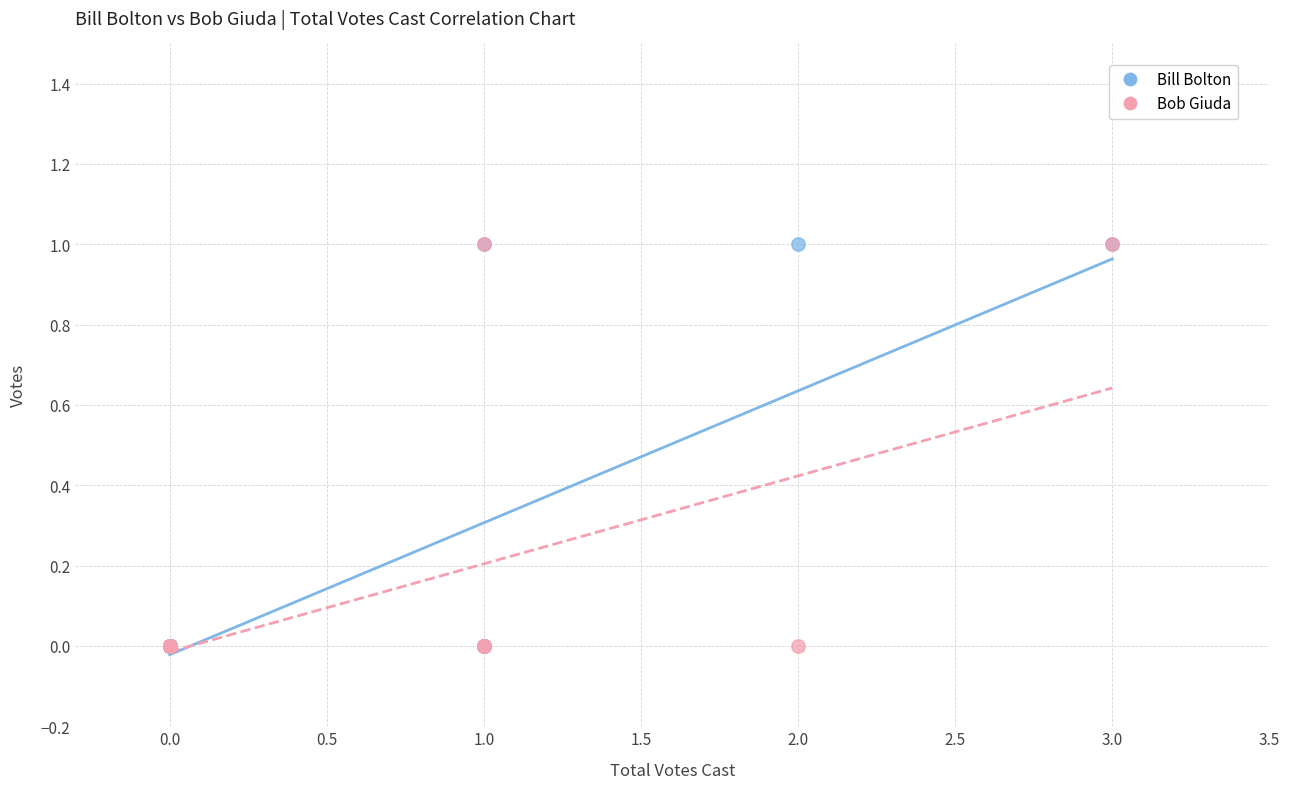

What are all the series names shown in the legend?

Bill Bolton, Bob Giuda